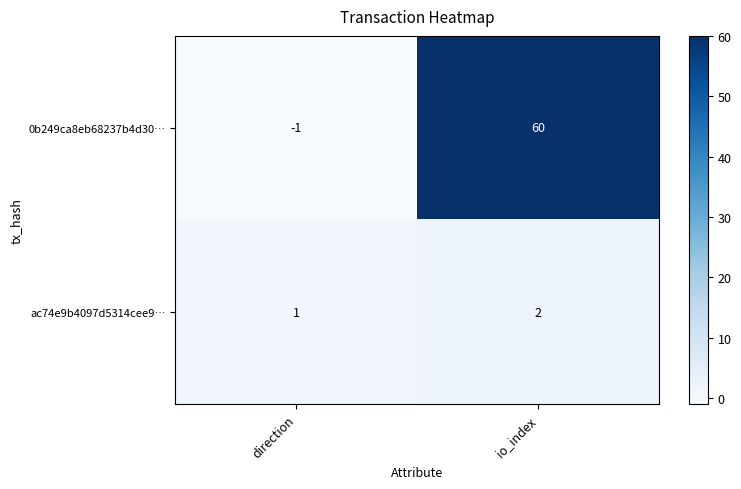

Reading right to left, what are all the values shown in this chart?

0b249ca8eb68237b4d30…: io_index=60	direction=-1
ac74e9b4097d5314cee9…: io_index=2	direction=1